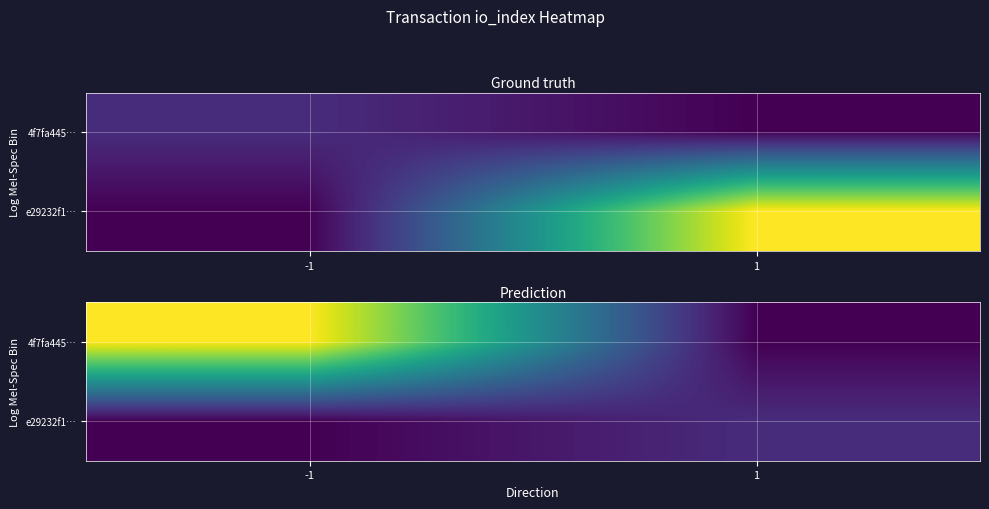

What is the maximum value shown in the chart?

24